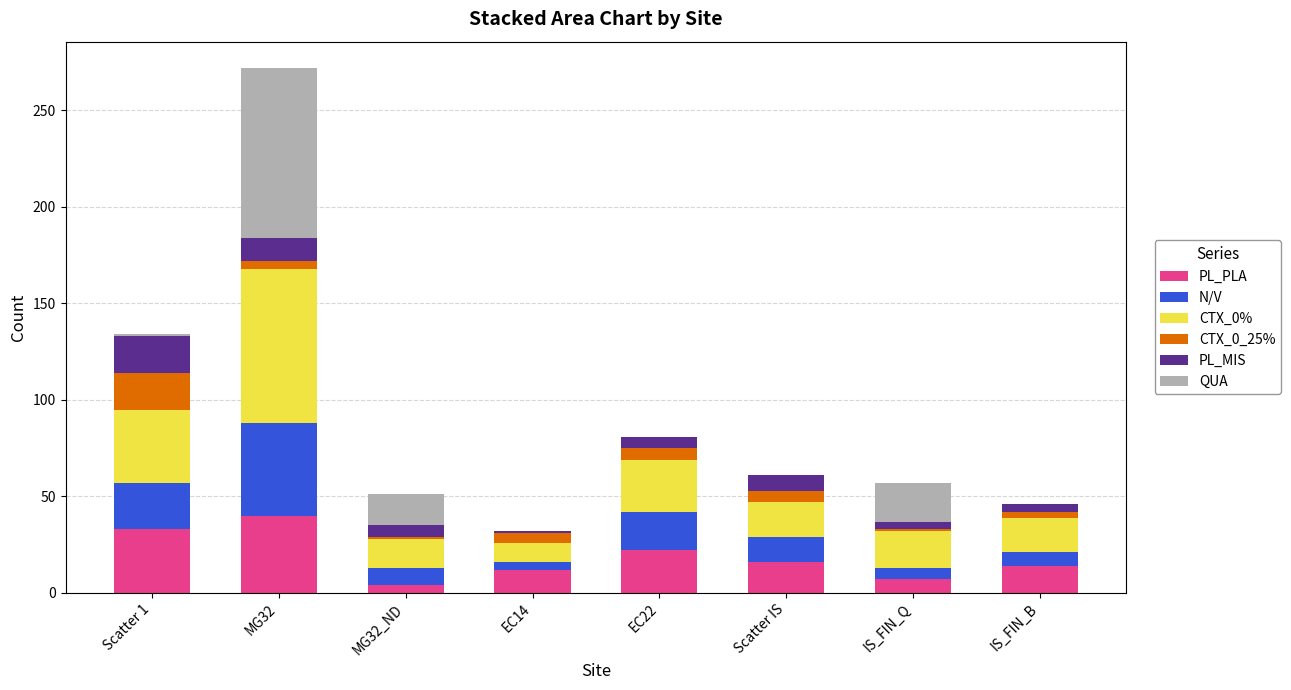

What is the maximum value for PL_PLA?

40